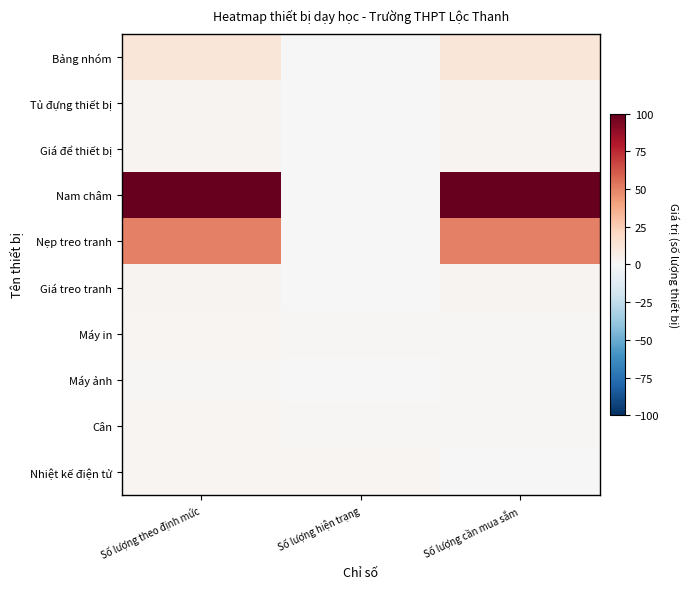

Which series has the largest total across all categories?

Nam châm